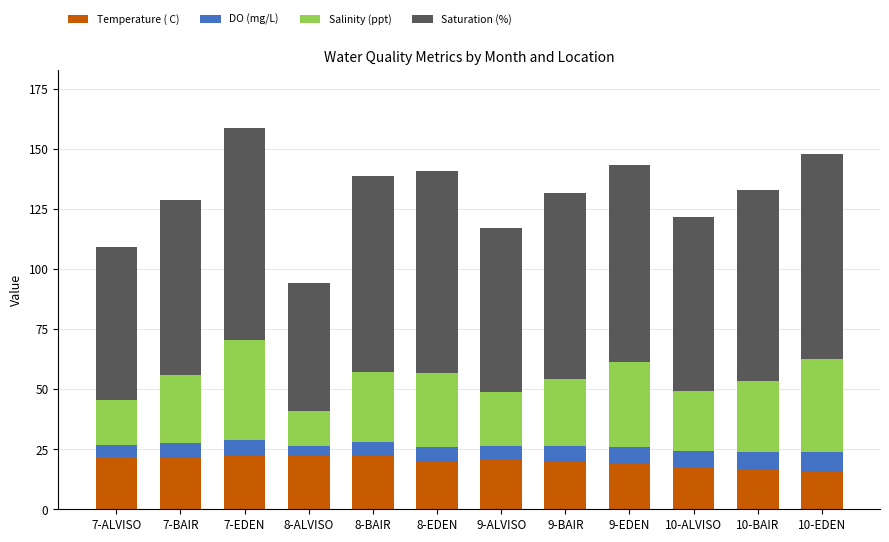

How many series are shown in this chart?

4